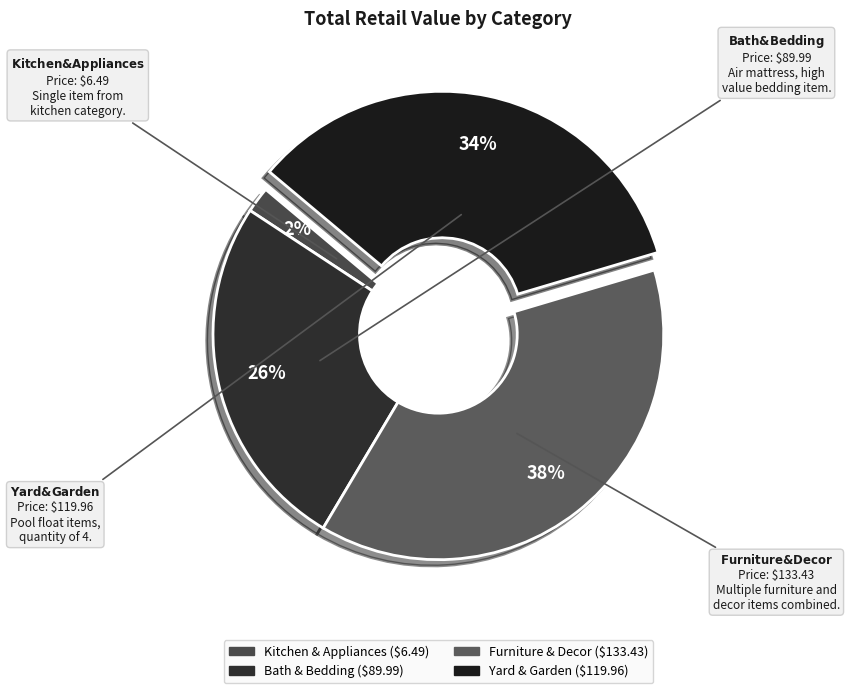

True or false: Yard & Garden accounts for 44% of the total.

False